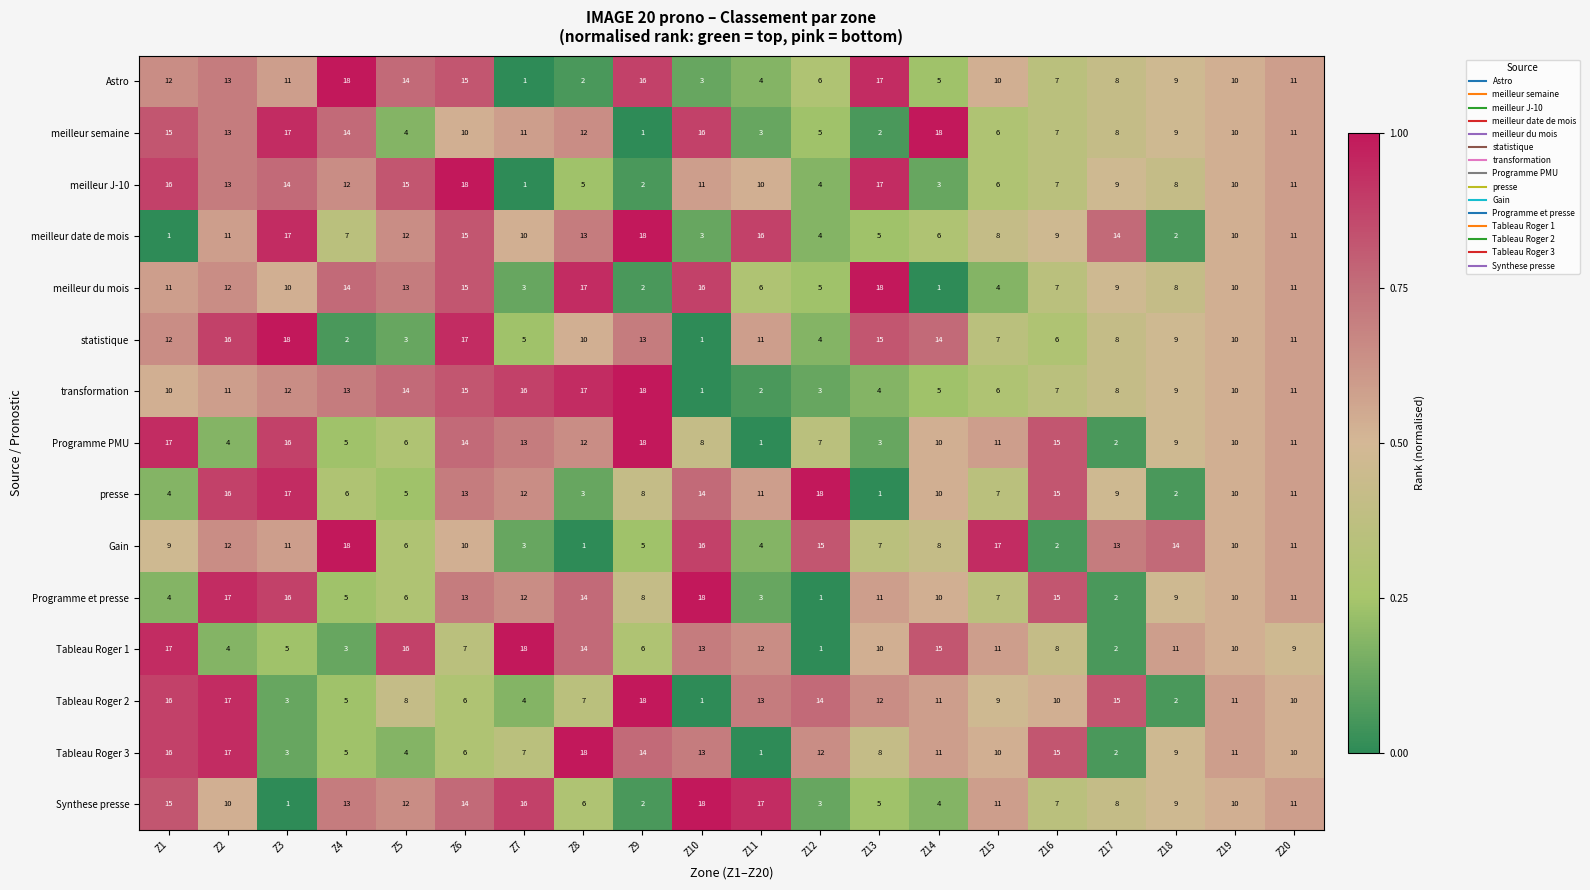

The statistique series shows 18 at Z20. True or false?

False